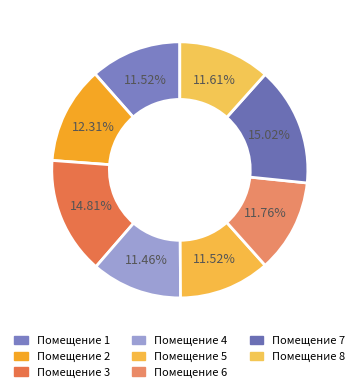

How many segments does this pie chart have?

8